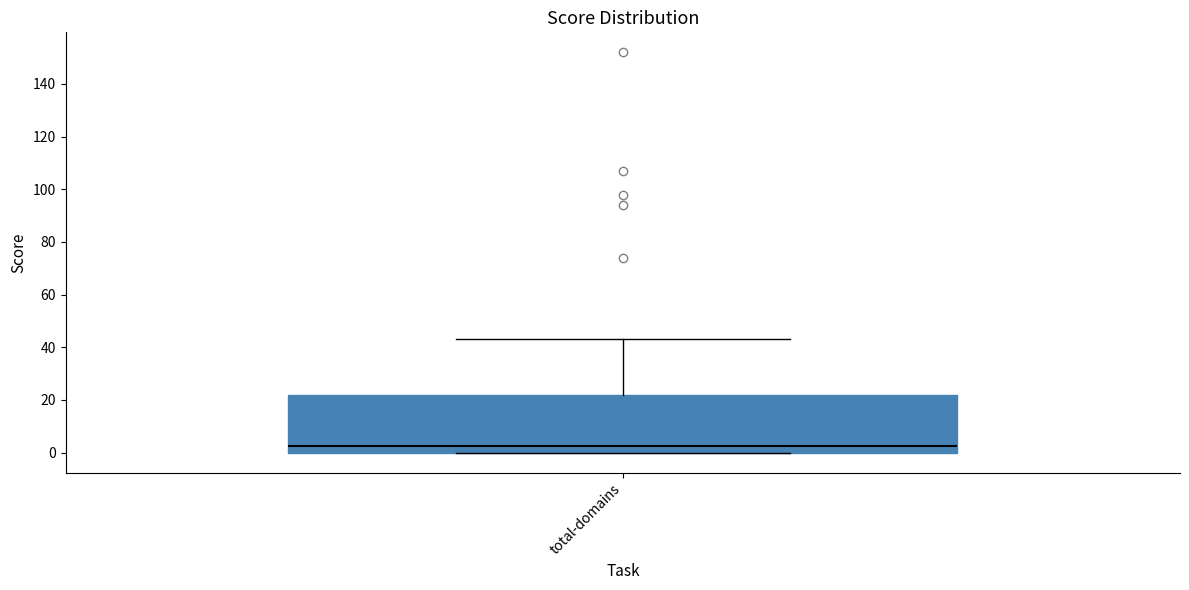

Transcribe this box plot: give where the median line is, the range the box spans, and where the two whiskers end, as read against the y-axis. The values are not printed on the chart, so give them approximately, as read against the axis.

median 2, box 0 to 22, whiskers 0 to 44